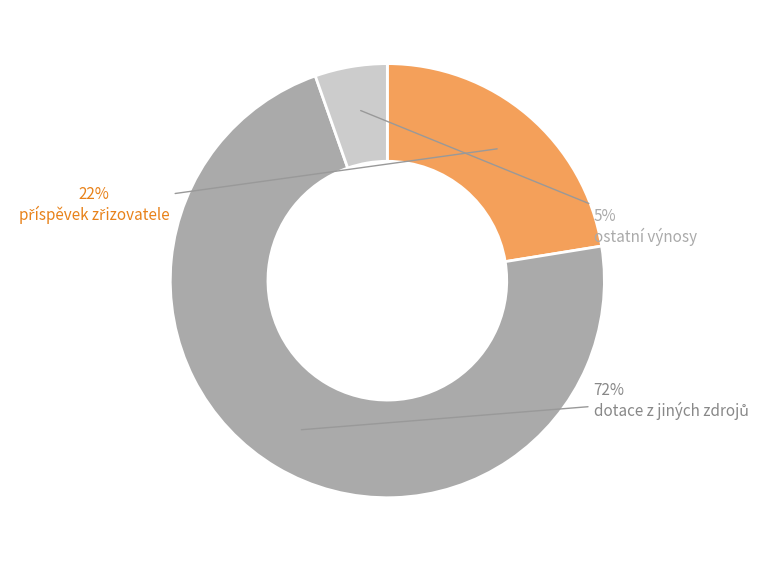

Does any single category account for the majority?

Yes